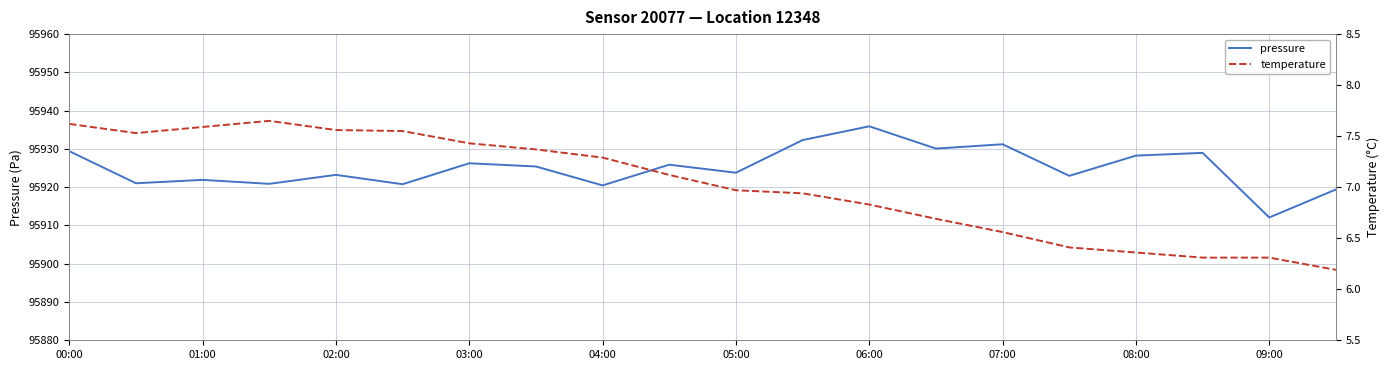

The value of pressure at 06:00 is 95935.9. True or false?

True